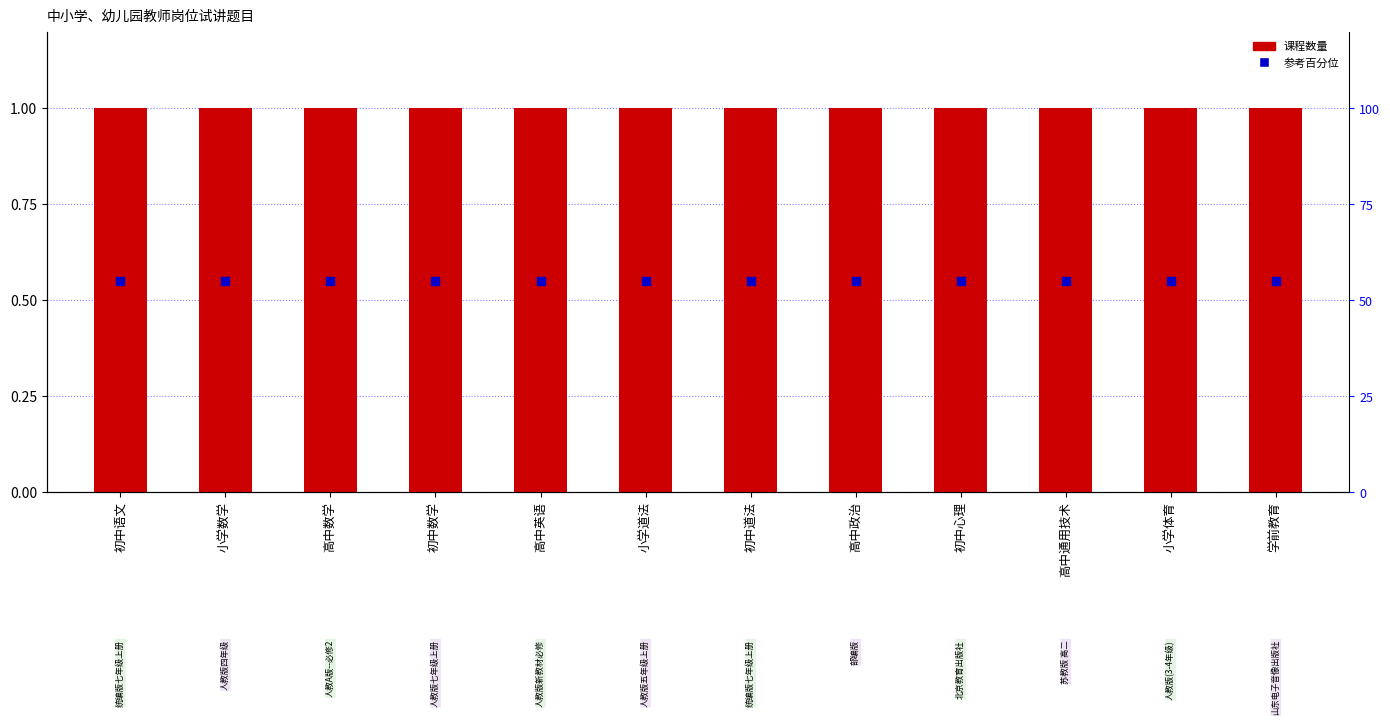

At which category is the sum across all series the highest?

初中语文